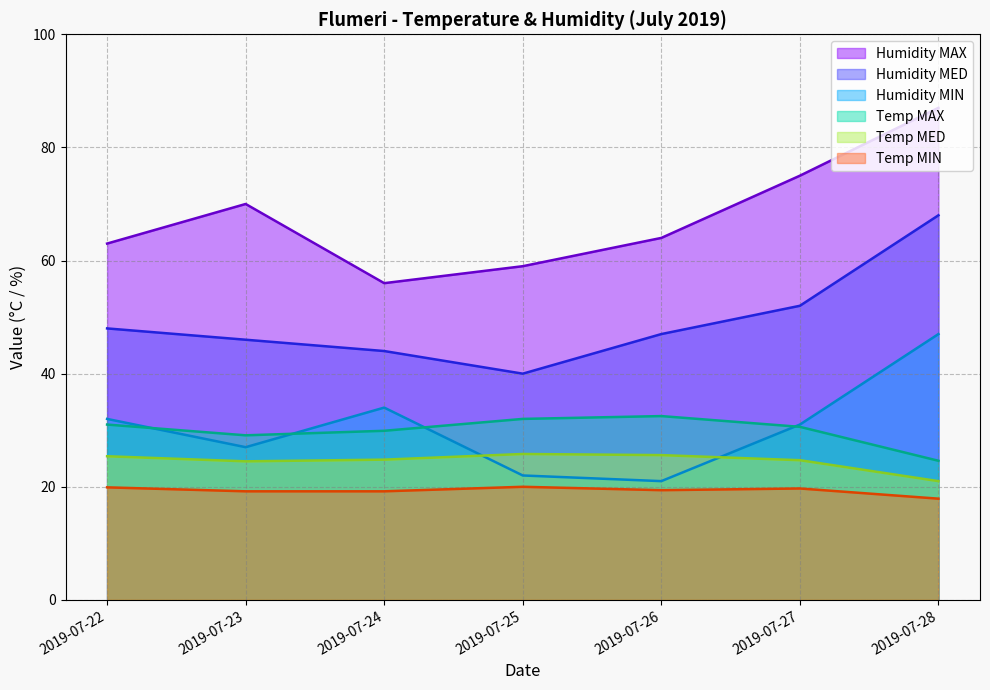

Where is the first local minimum for Humidity MED?

2019-07-25